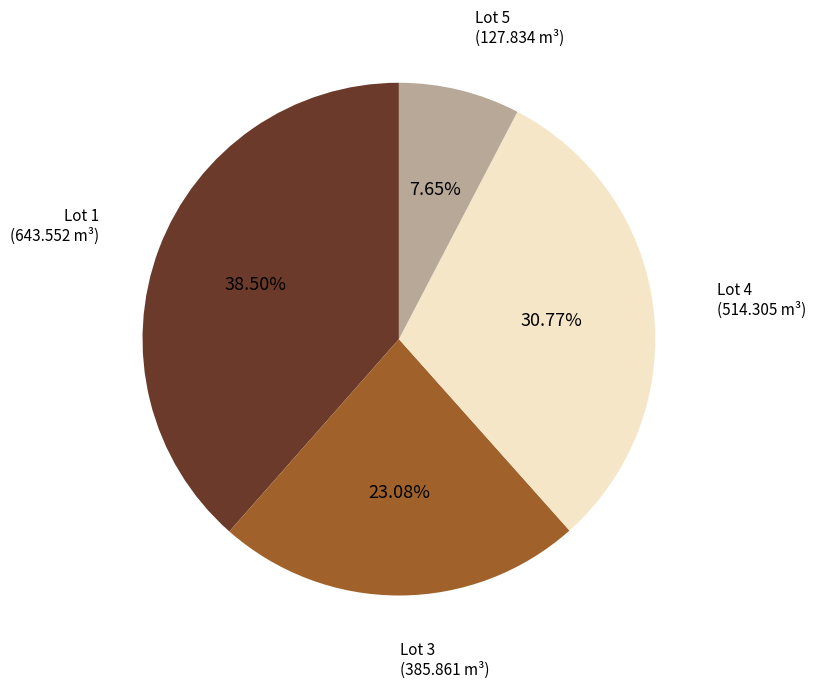

Which has a higher value, Lot 5 or Lot 3?

Lot 3